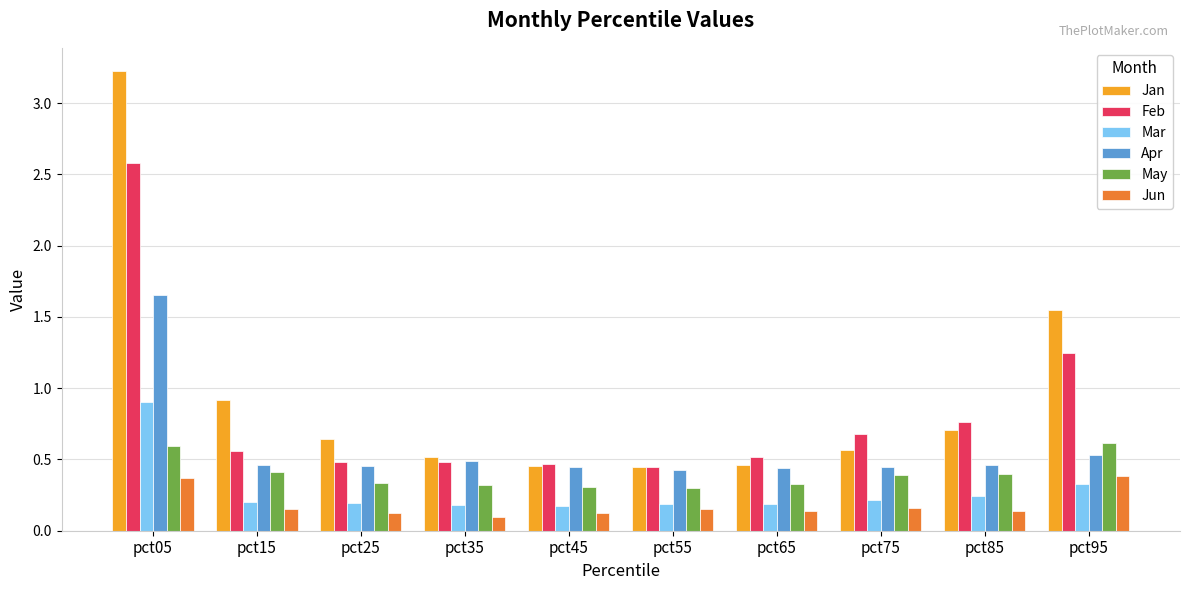

What is the difference between the maximum and second lowest values in the Jan series?

2.8